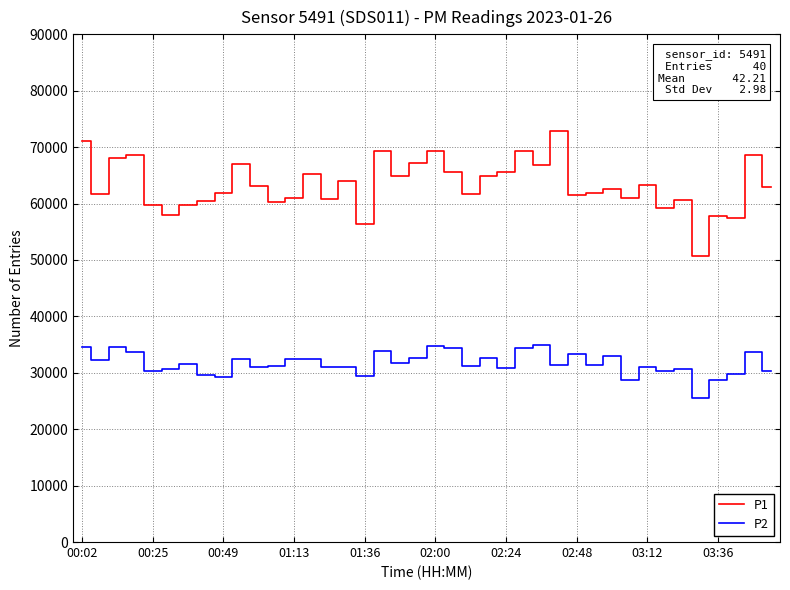

Rank the series by their maximum value, from lowest to highest.

P2, P1